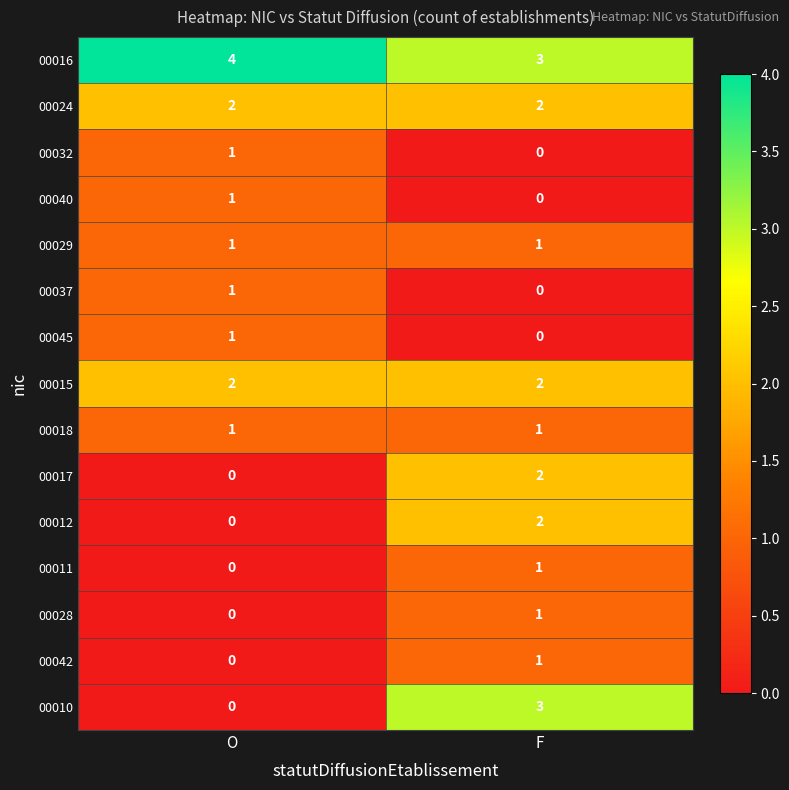

At which label is 00037 closest to 0?

F